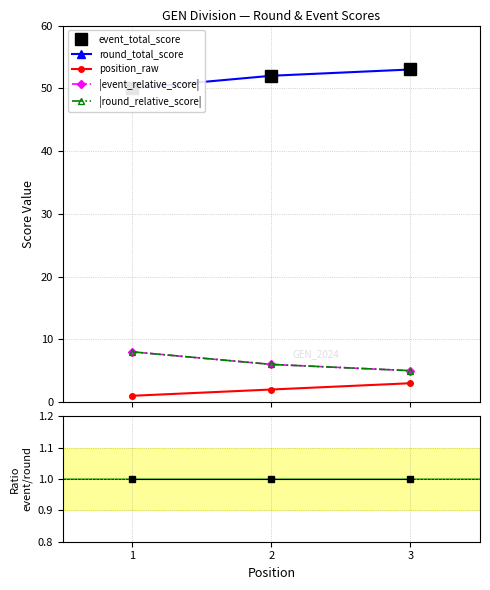

How many lines are shown in the chart?

6